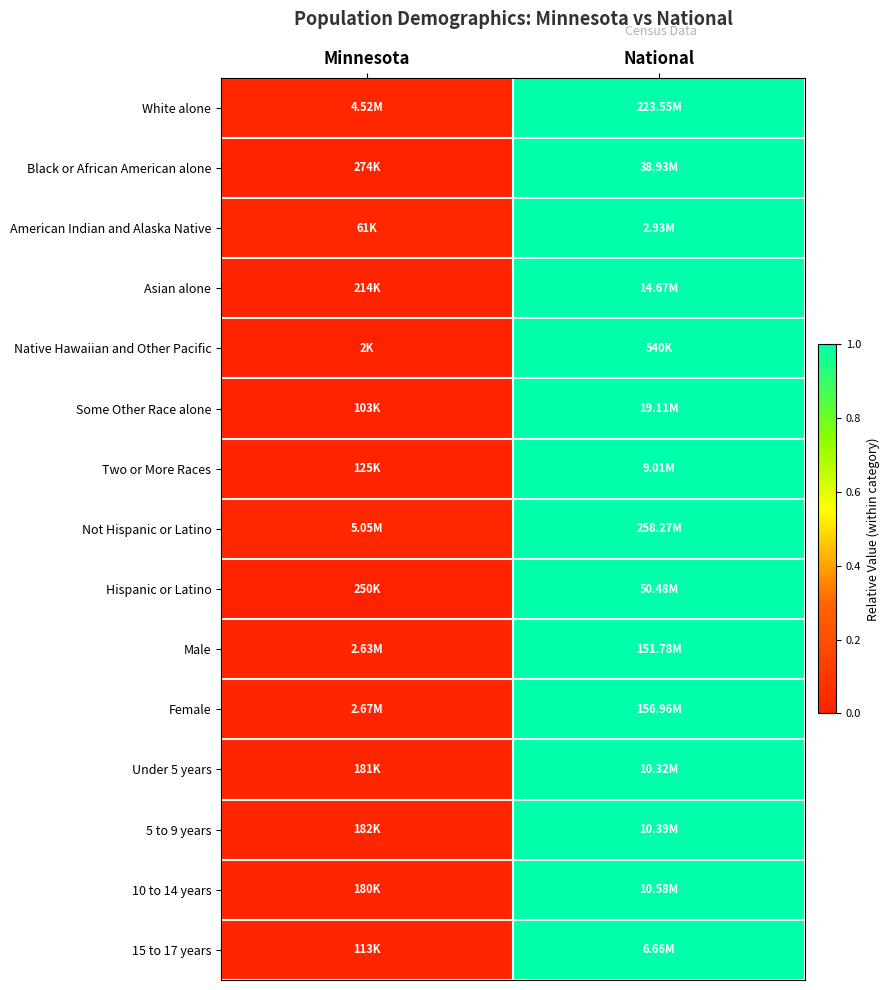

At which category is the sum across all series the highest?

National